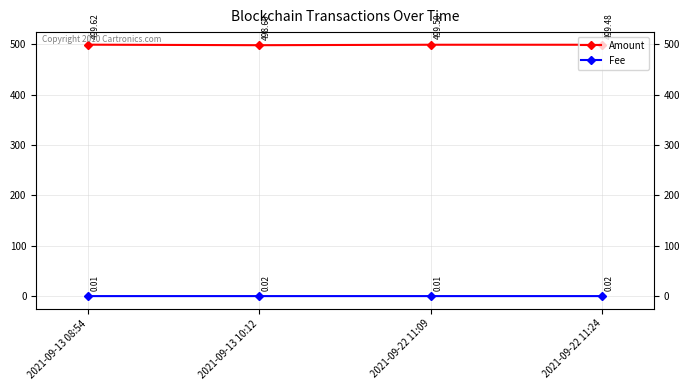

At which category is the sum across all series the highest?

2021-09-13 08:54